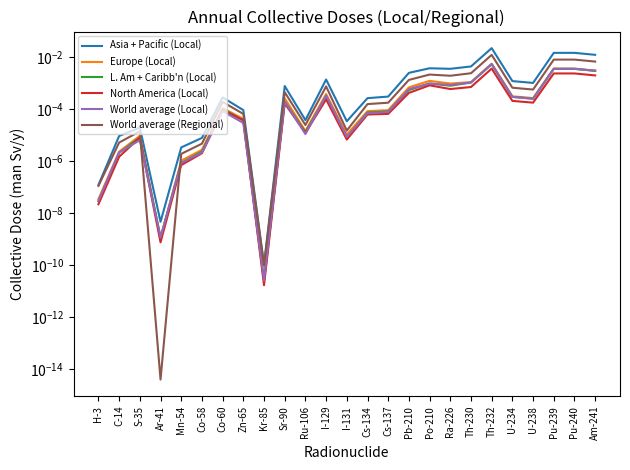

What are all the series names shown in the legend?

Asia + Pacific (Local), Europe (Local), L. Am + Caribb'n (Local), North America (Local), World average (Local), World average (Regional)